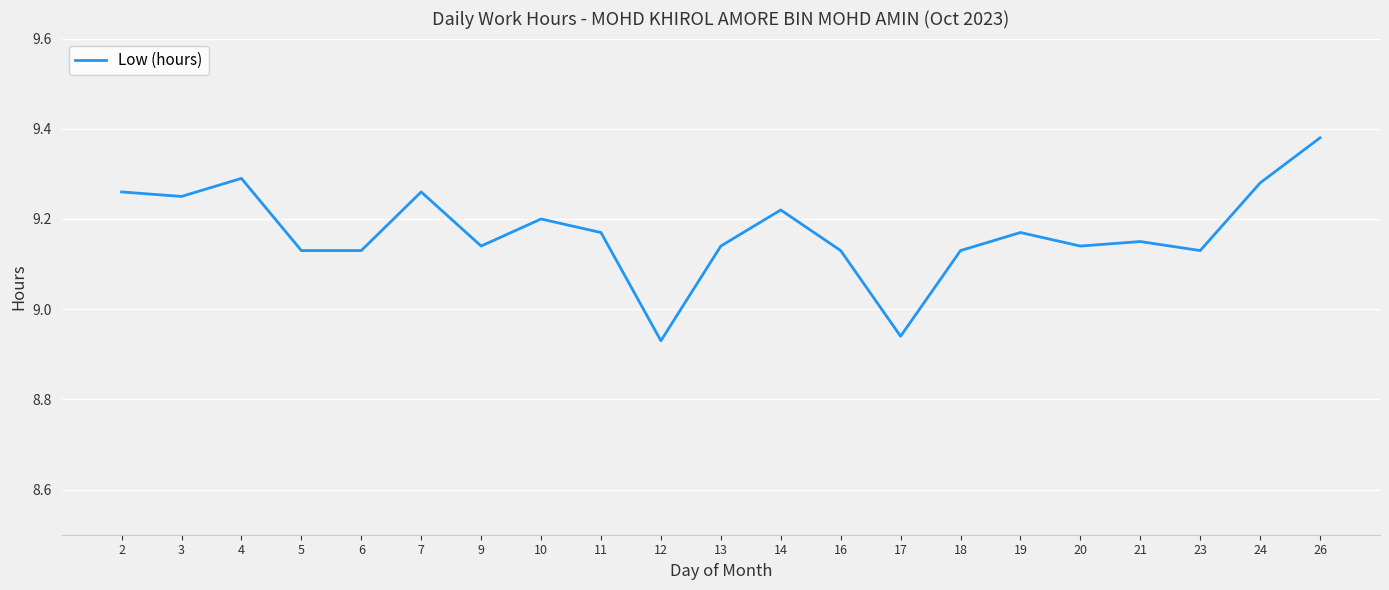

True or false: the data shows 9.2 at 3.

True